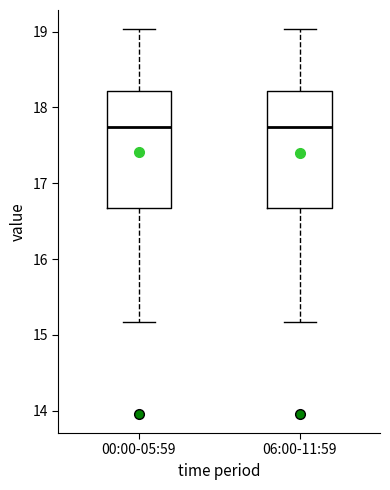

Where does the lower whisker of the box for 06:00-11:59 end on the y-axis? The values are not printed on the chart, so give them approximately, as read against the axis.

15.2